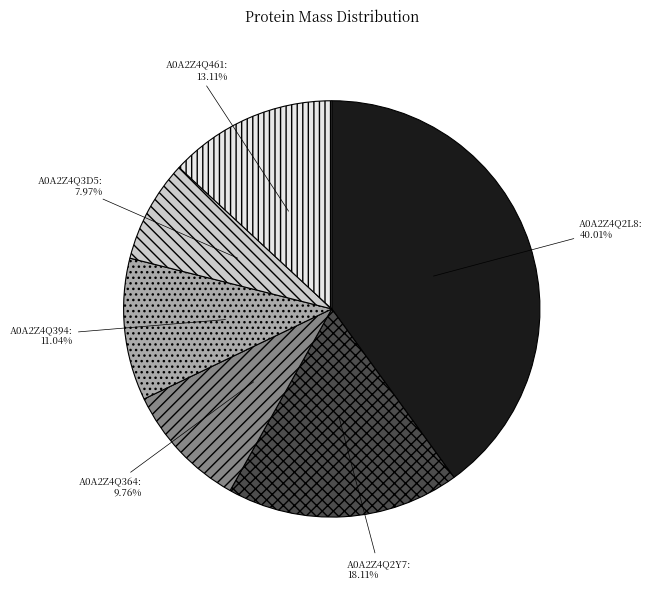

How many slices are in this pie chart?

6